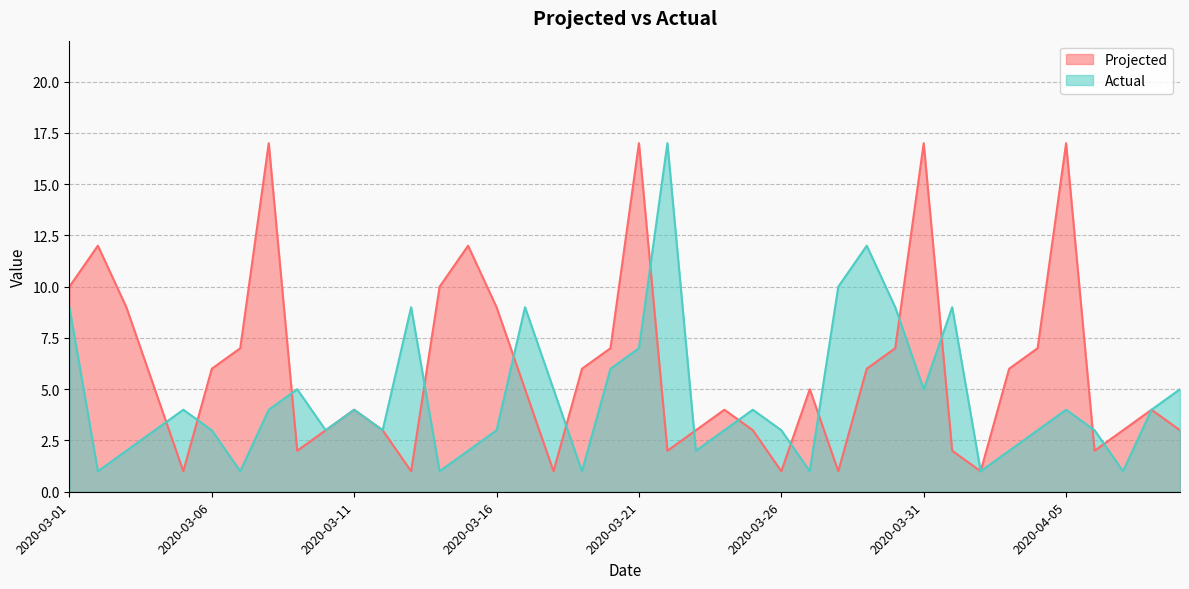

What is the value of the Projected point at the 6th from the left?

6